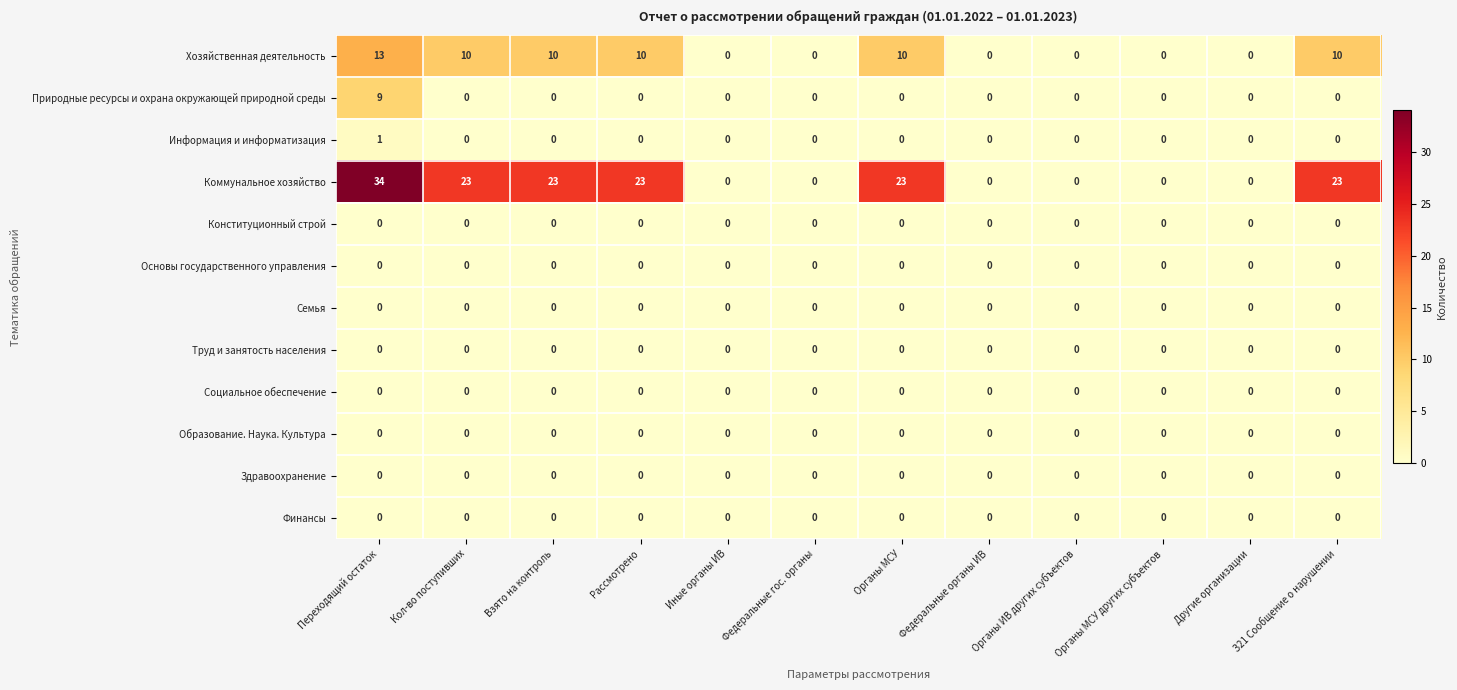

How many series are shown in this chart?

12